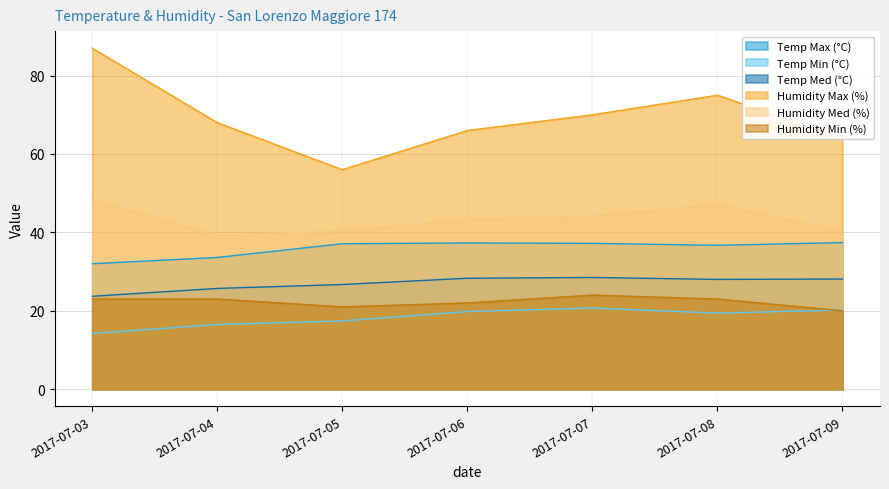

What is the total value across all series at 2017-07-04?

206.1